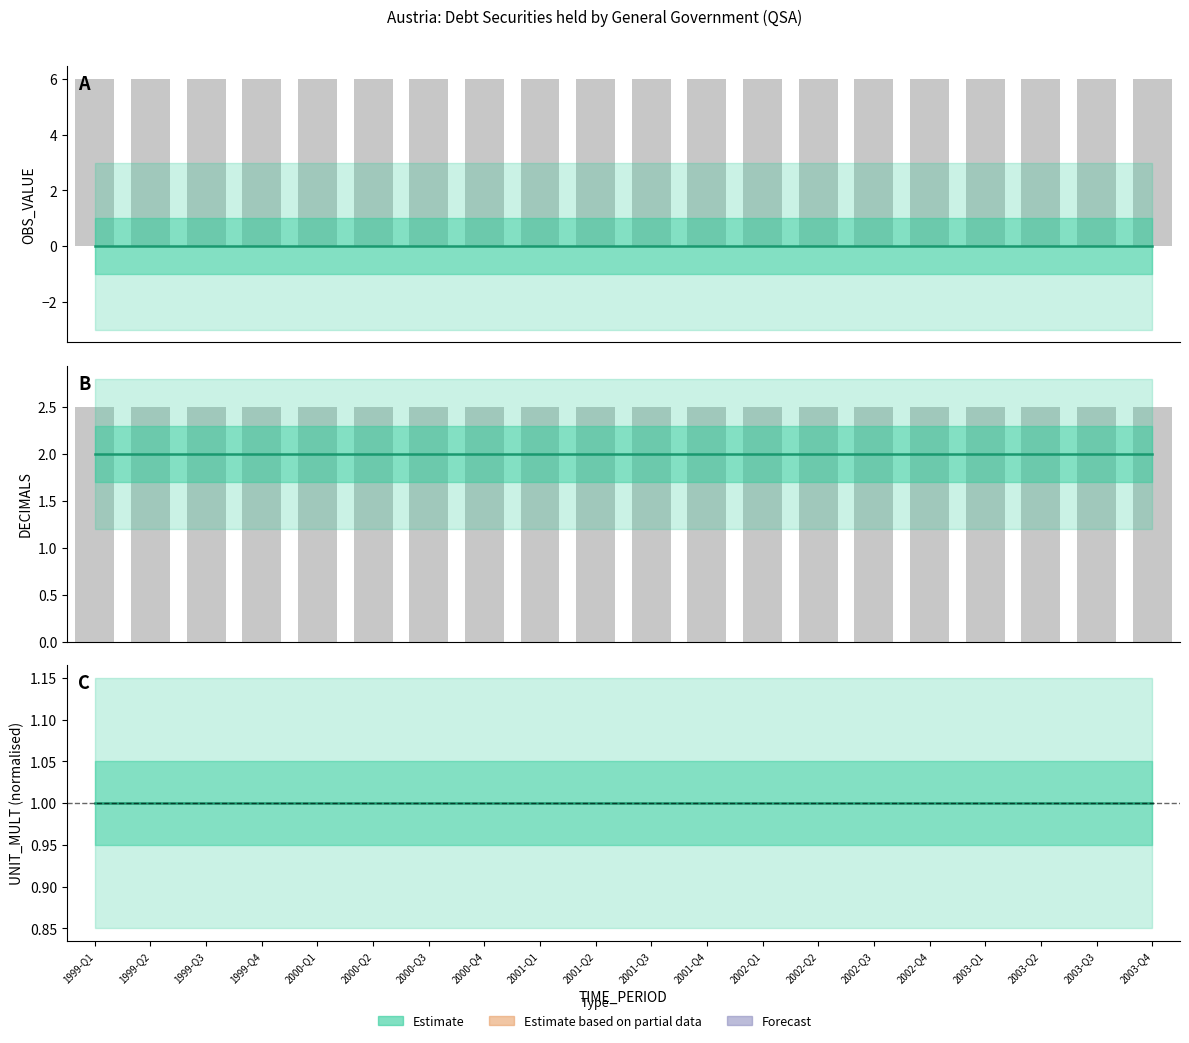

Does the chart contain any negative values?

No